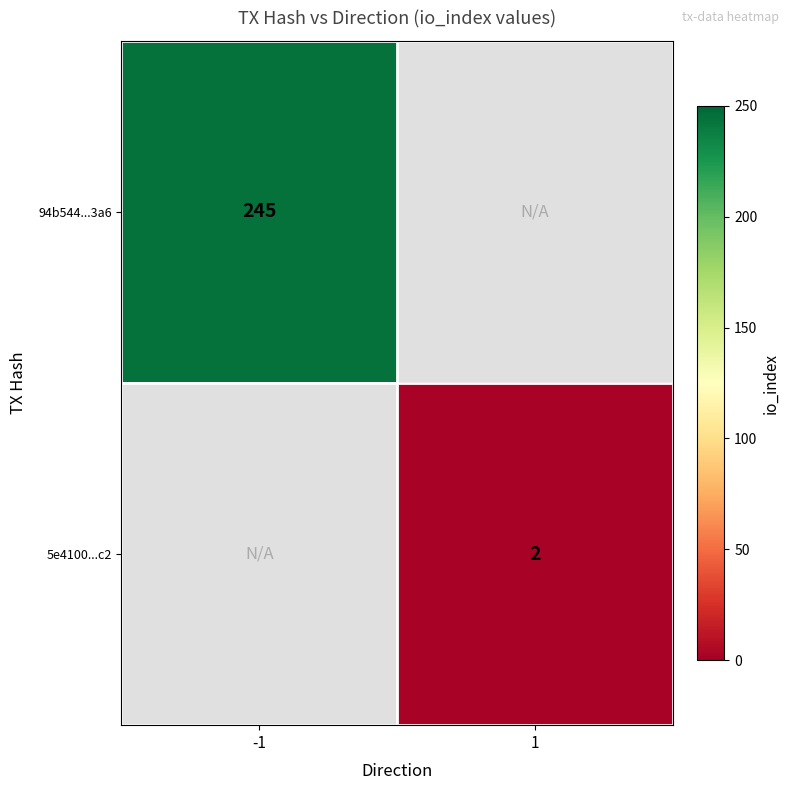

The value of 5e4100...c2 at 1 is 2. True or false?

True